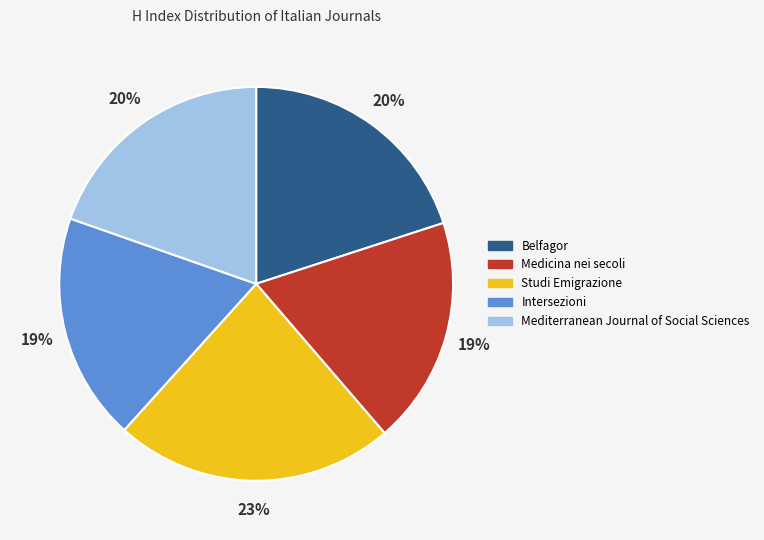

Which category has the biggest portion of the pie?

Studi Emigrazione